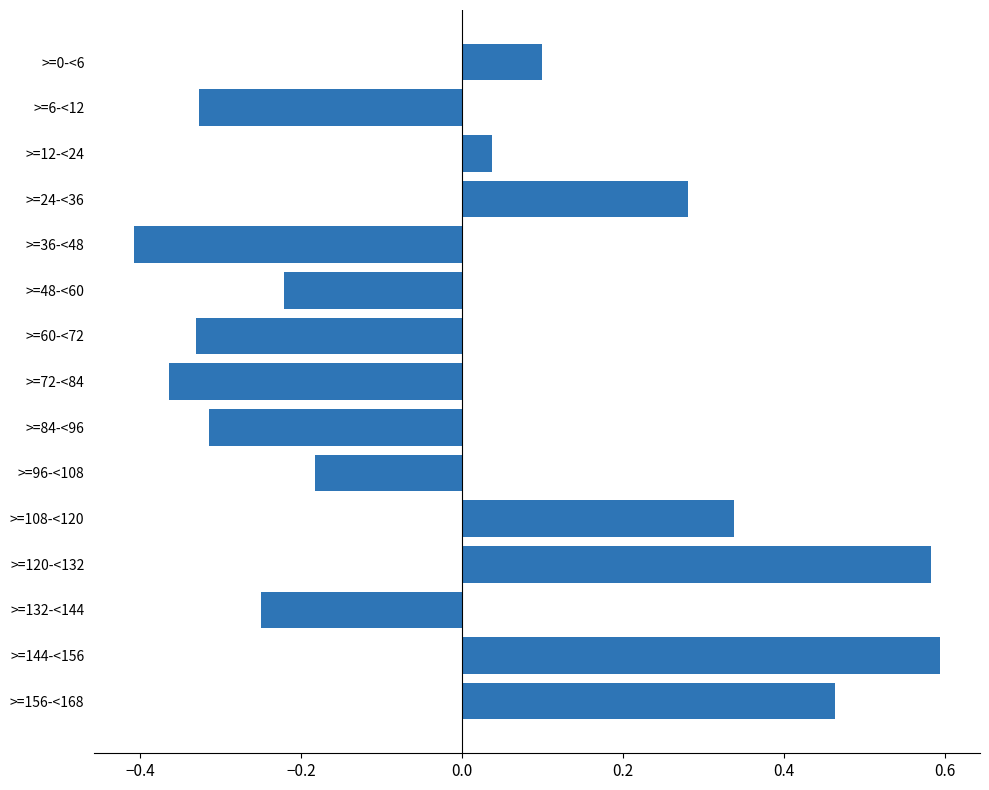

How many negative values are there?

8